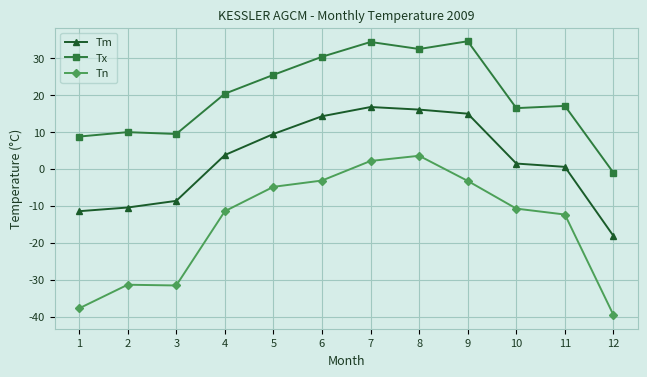

What is the sum of all Tn values?

-180.9